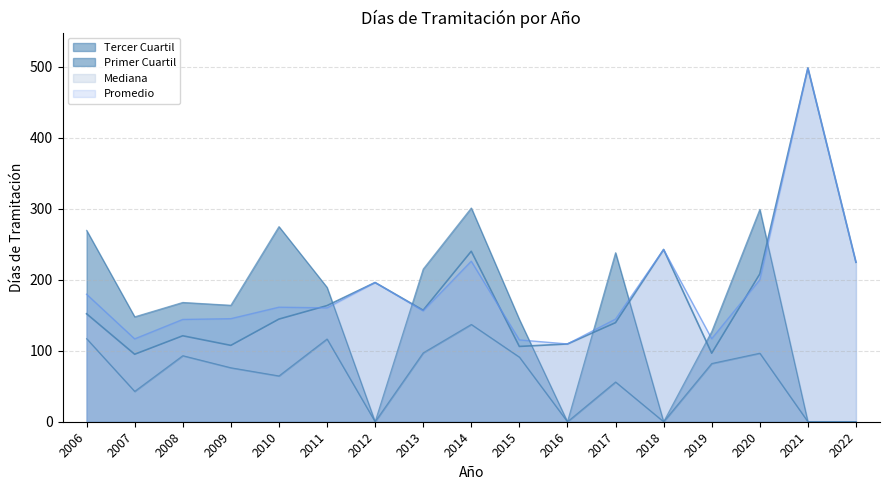

True or false: Promedio and Tercer Cuartil intersect in this chart.

True